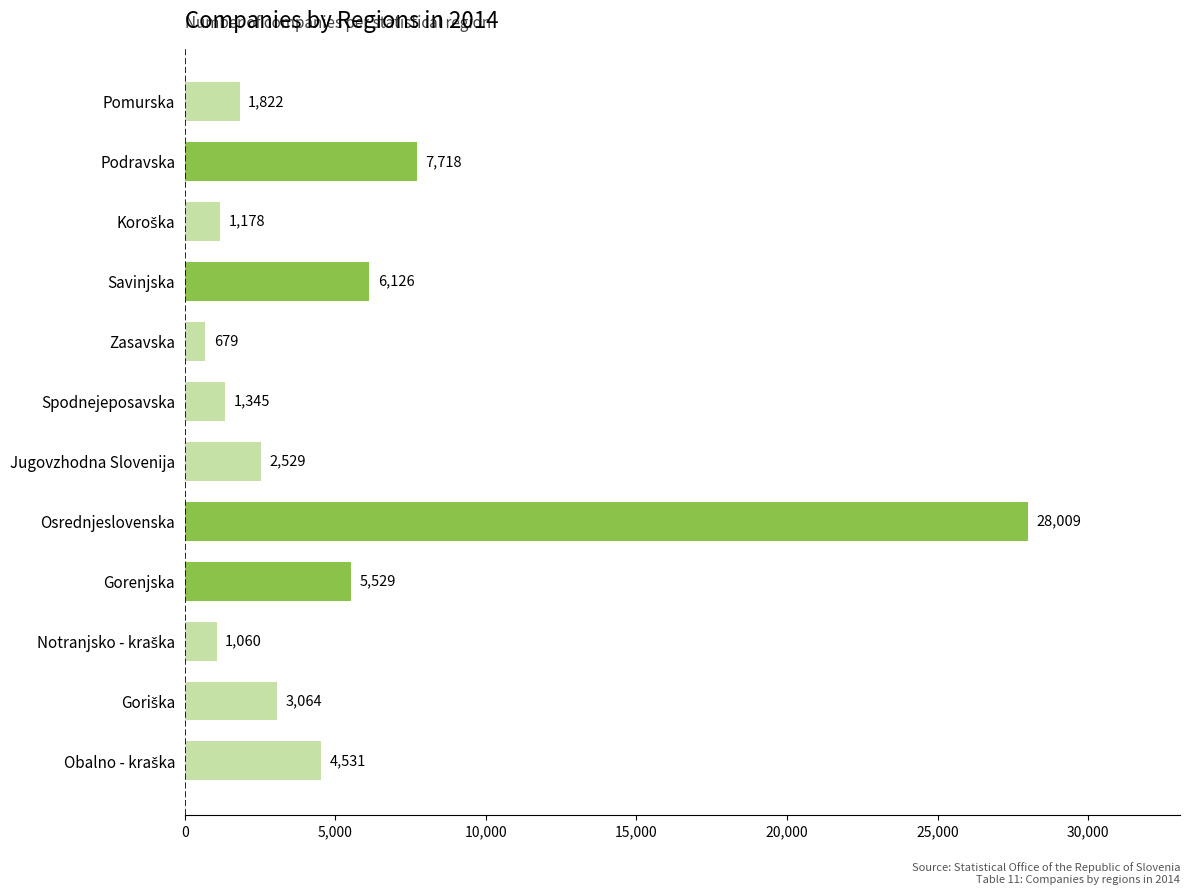

Where is the data nearest to the value 14344?

Podravska